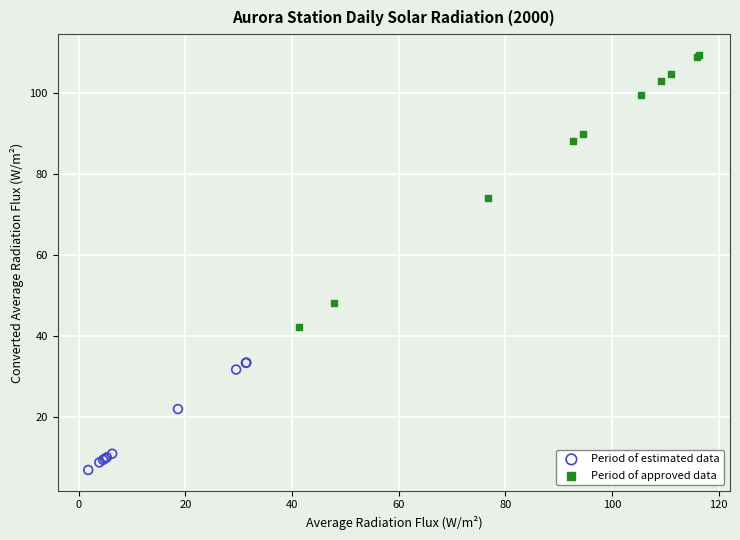

Which series contains the lowest Y value?

Period of estimated data